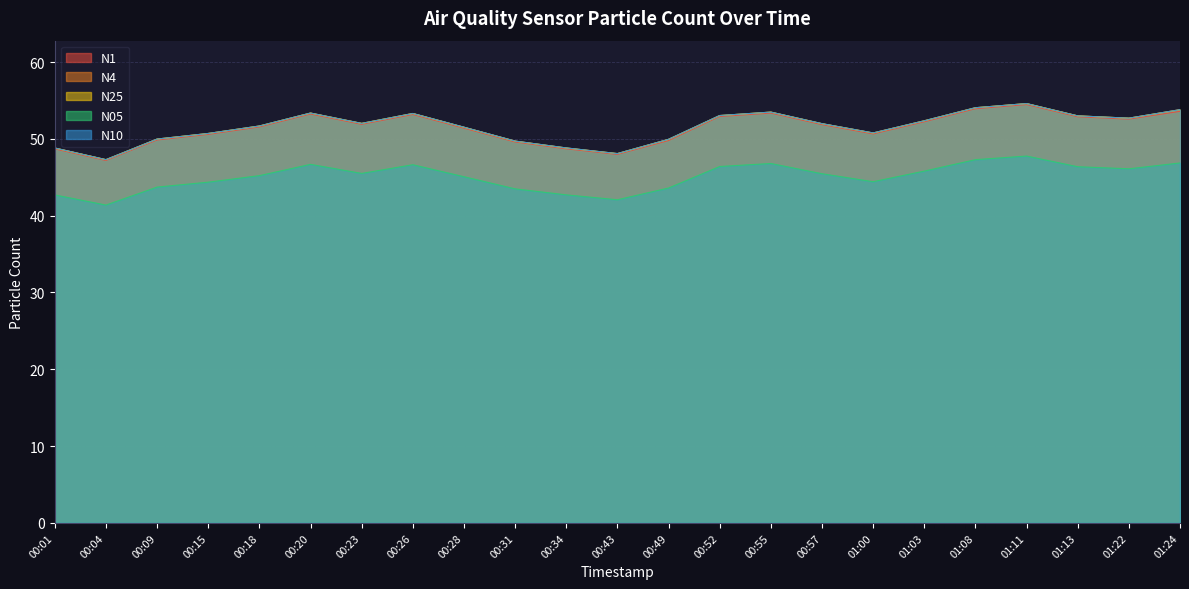

True or false: N10 and N25 cross at least once.

False